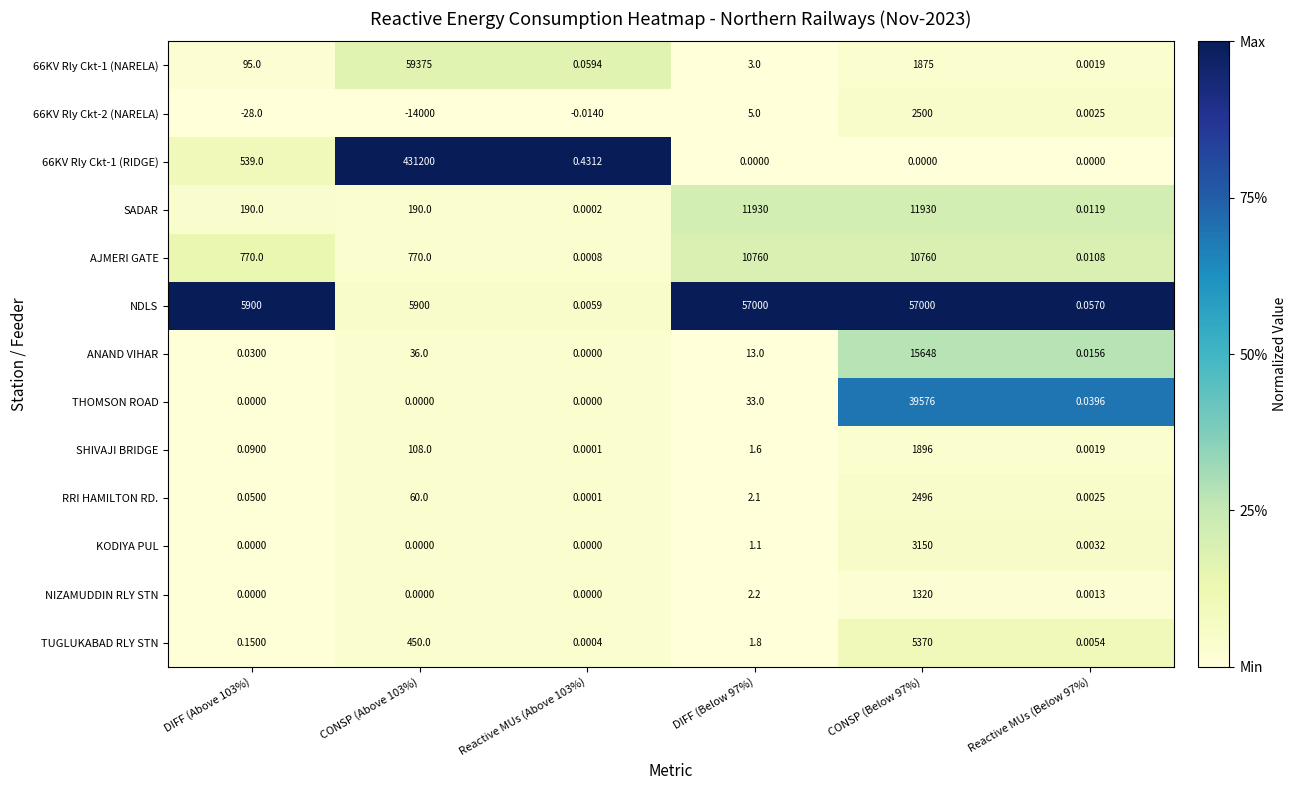

Is the value of ANAND VIHAR at DIFF (Below 97%) greater than the value of SADAR at Reactive MUs (Below 97%)?

Yes